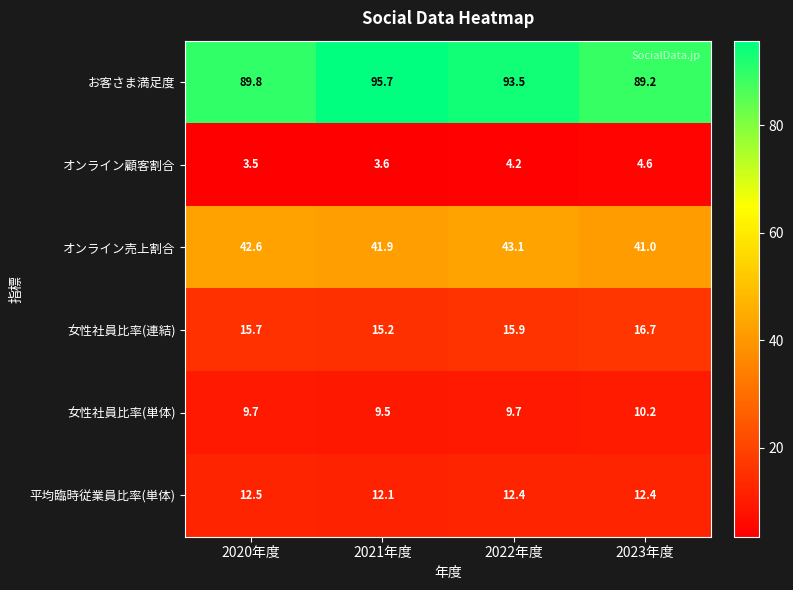

How many series are shown in this chart?

6